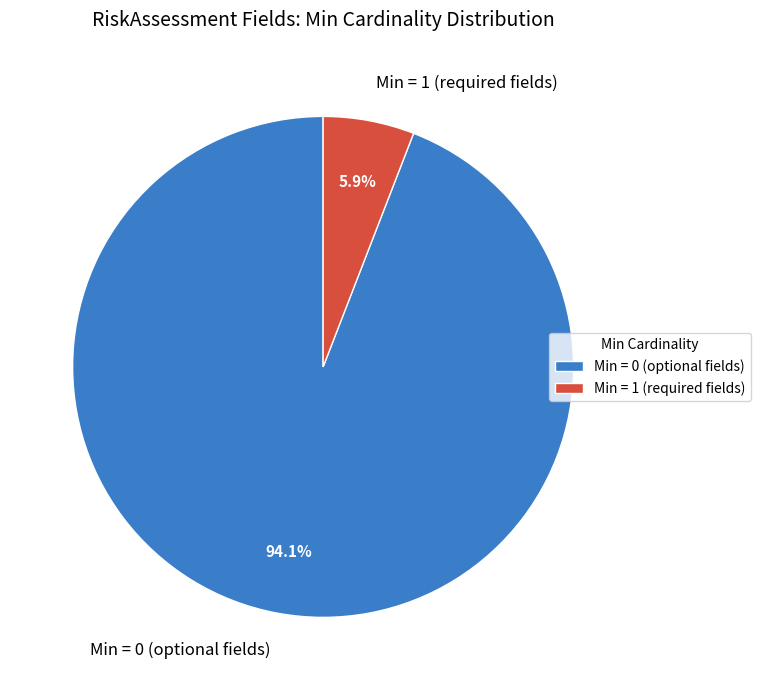

Is there a majority slice in this chart?

Yes